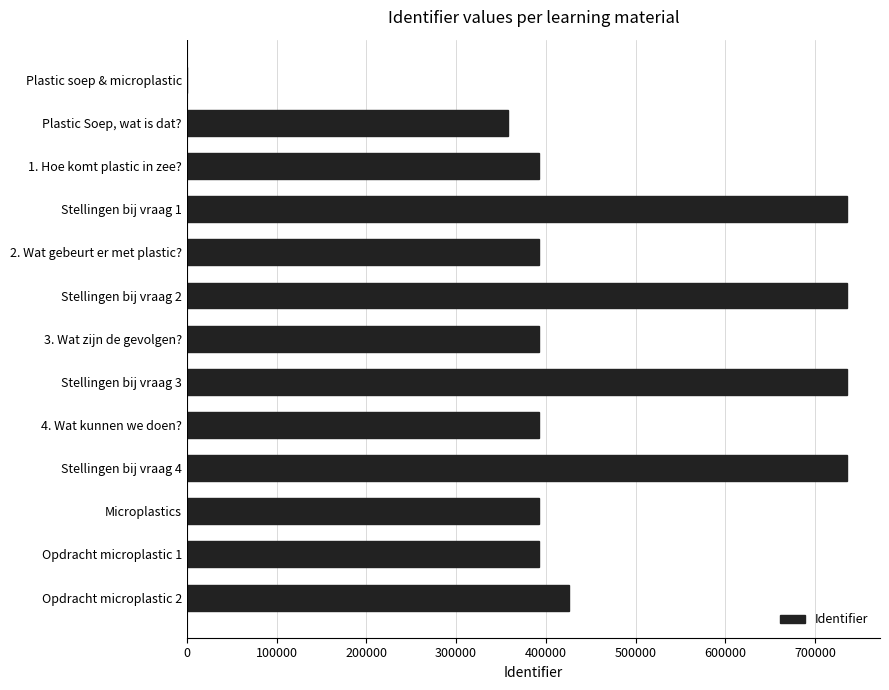

The chart shows a value of 431670 at Plastic soep & microplastic. True or false?

False